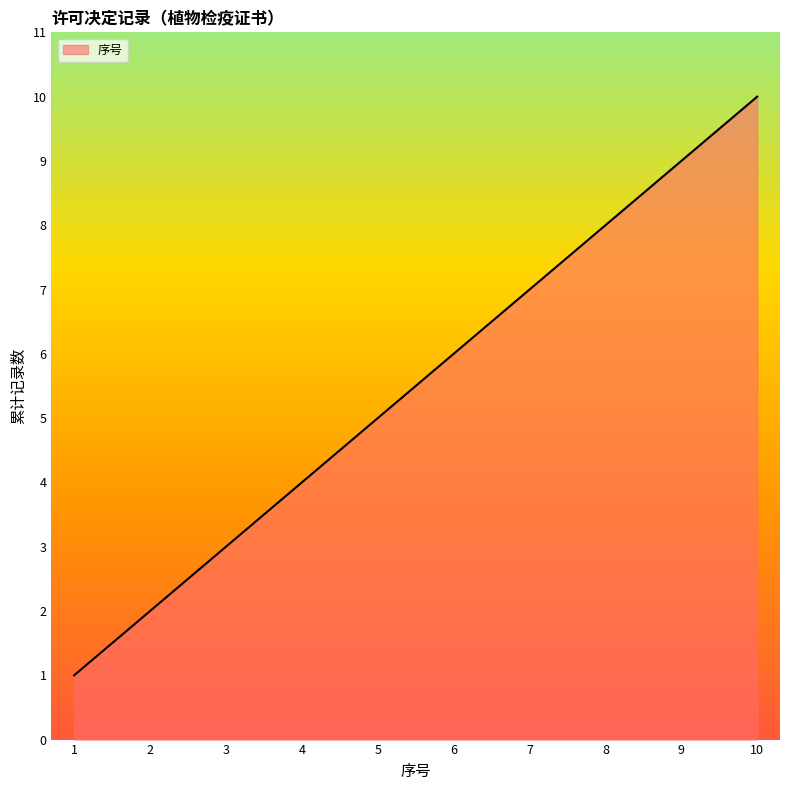

What is the change in value from 1 to 3?

+2